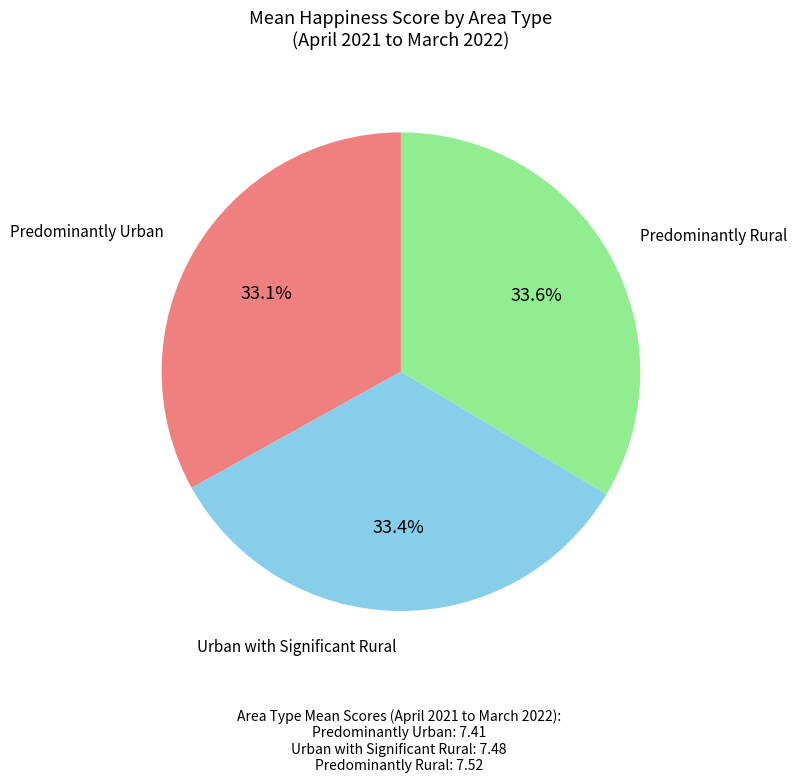

How many slices are in this pie chart?

3